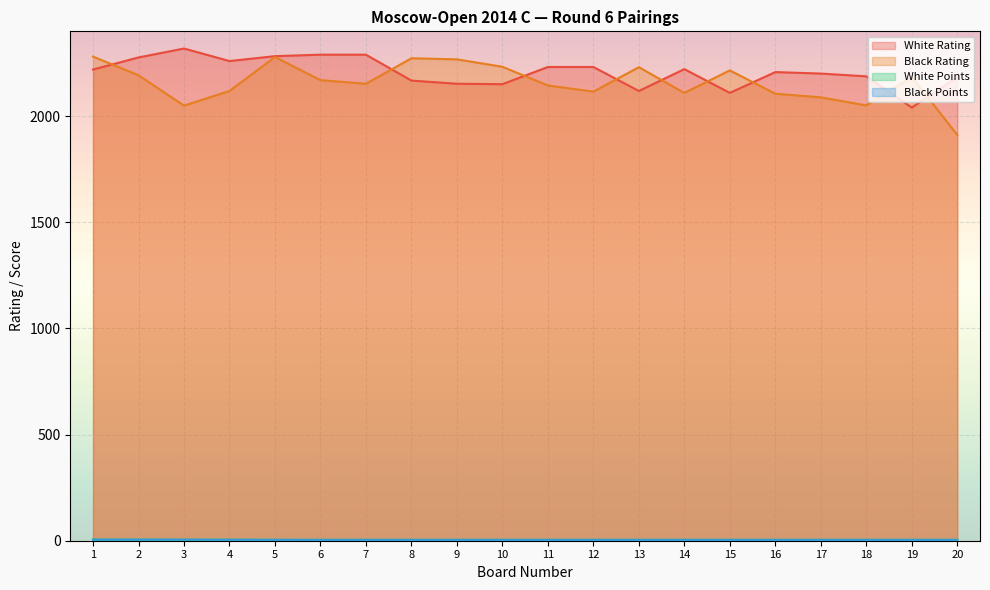

Which series has the largest total across all categories?

White Rating